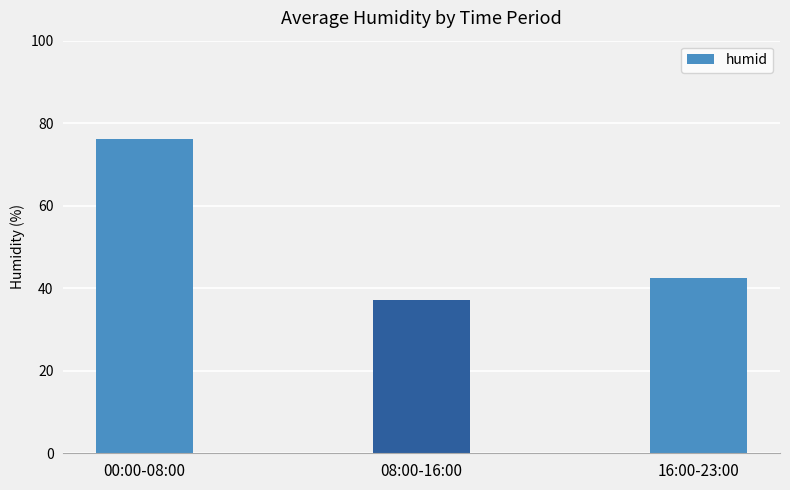

List the labels in order of value, largest first.

00:00-08:00, 16:00-23:00, 08:00-16:00